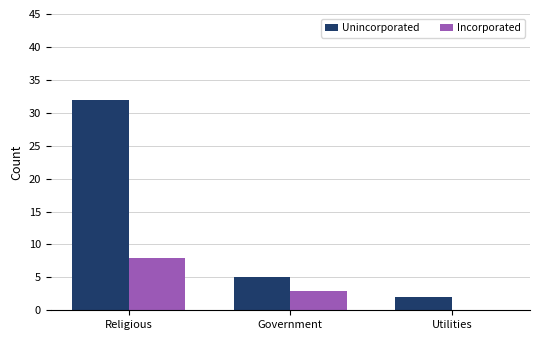

At which category is the sum across all series the highest?

Religious